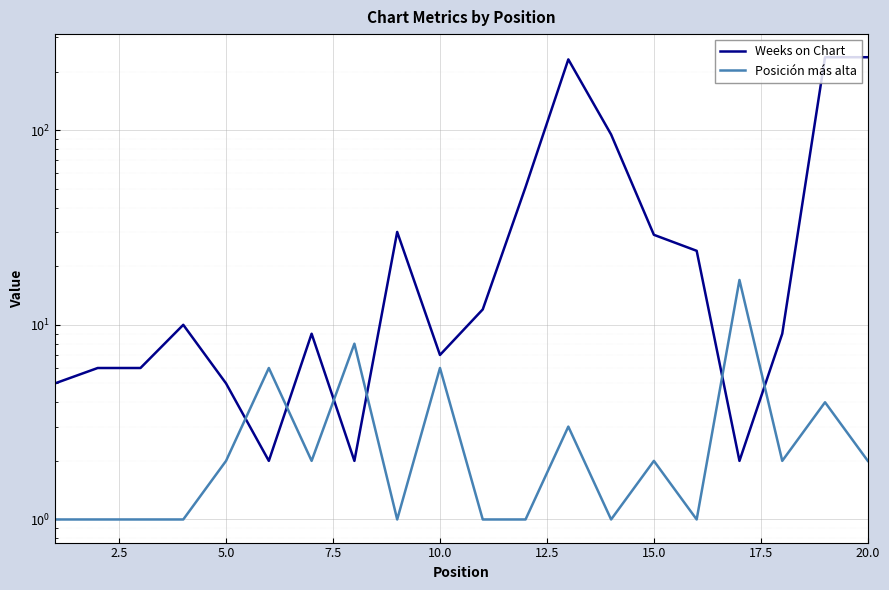

True or false: Posición más alta has more than 0 points higher than both neighbors.

True